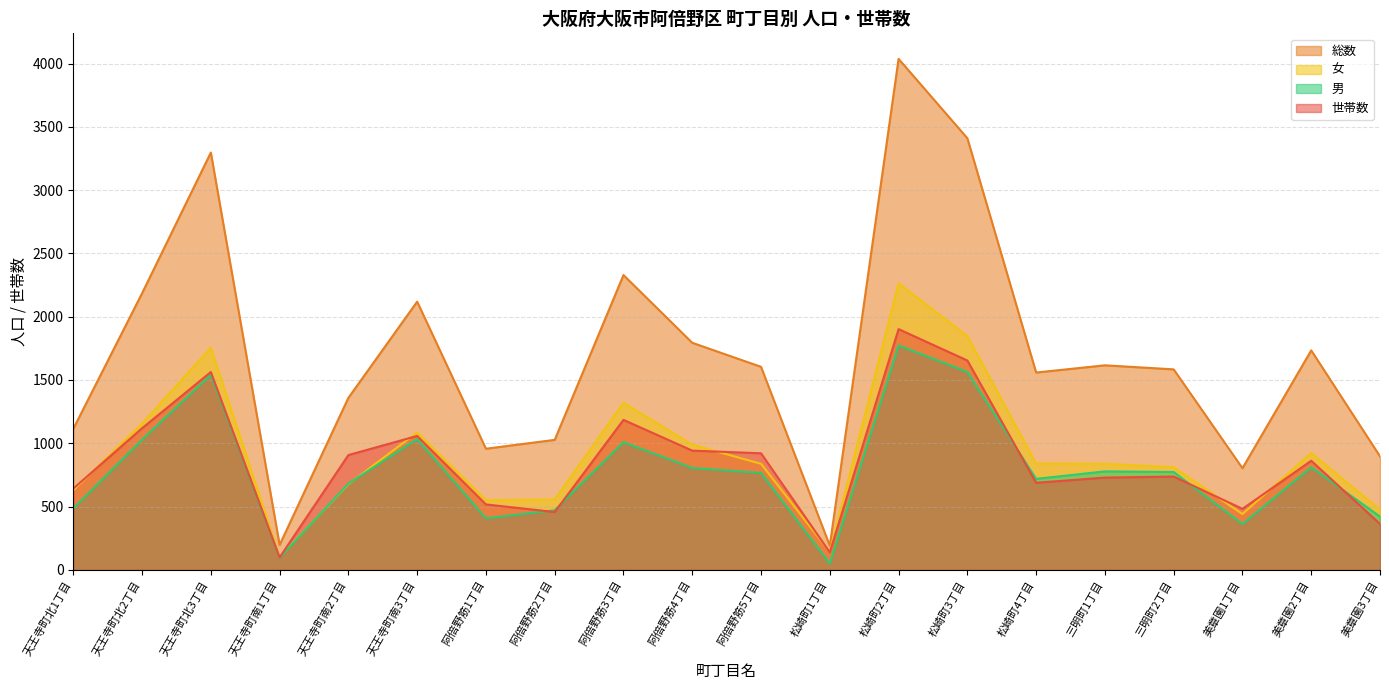

What are all the series names shown in the legend?

総数, 女, 男, 世帯数